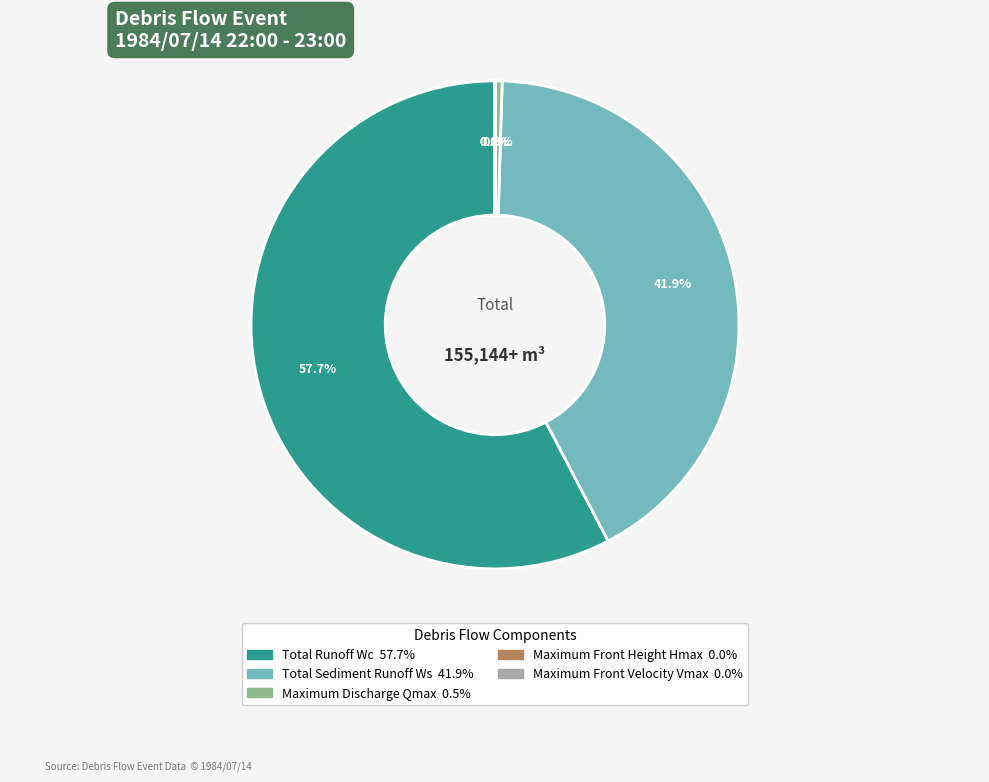

Which slice is the largest?

Total Runoff Wc